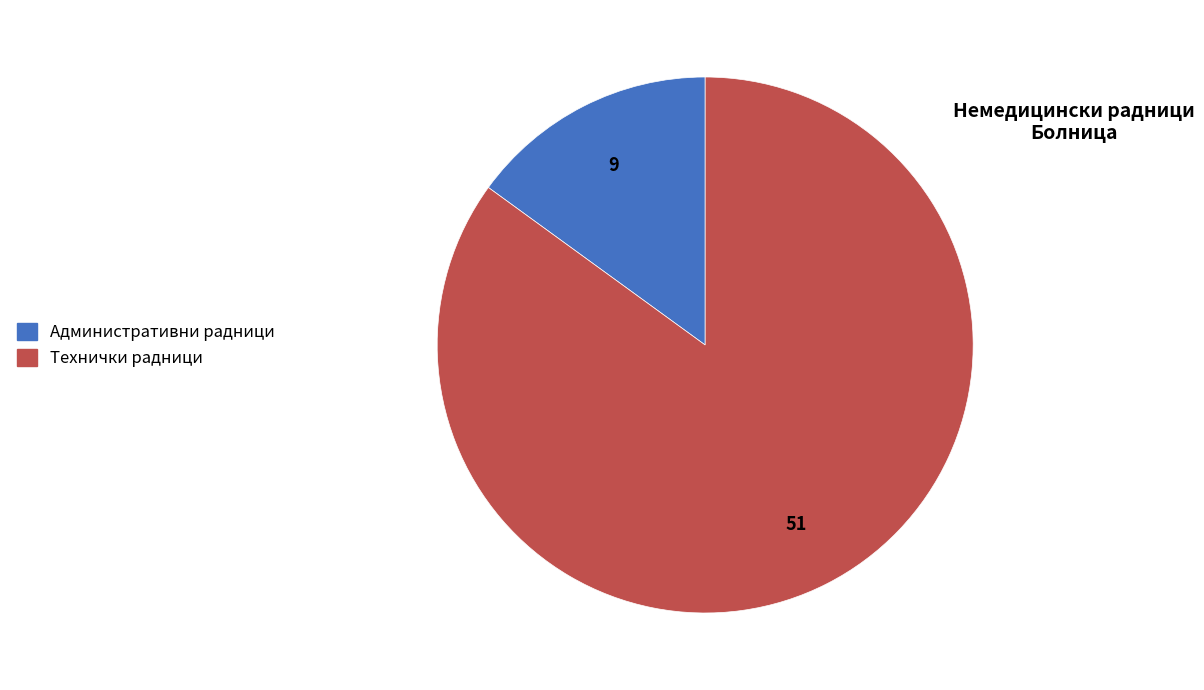

Which slice is the smallest?

Административни радници